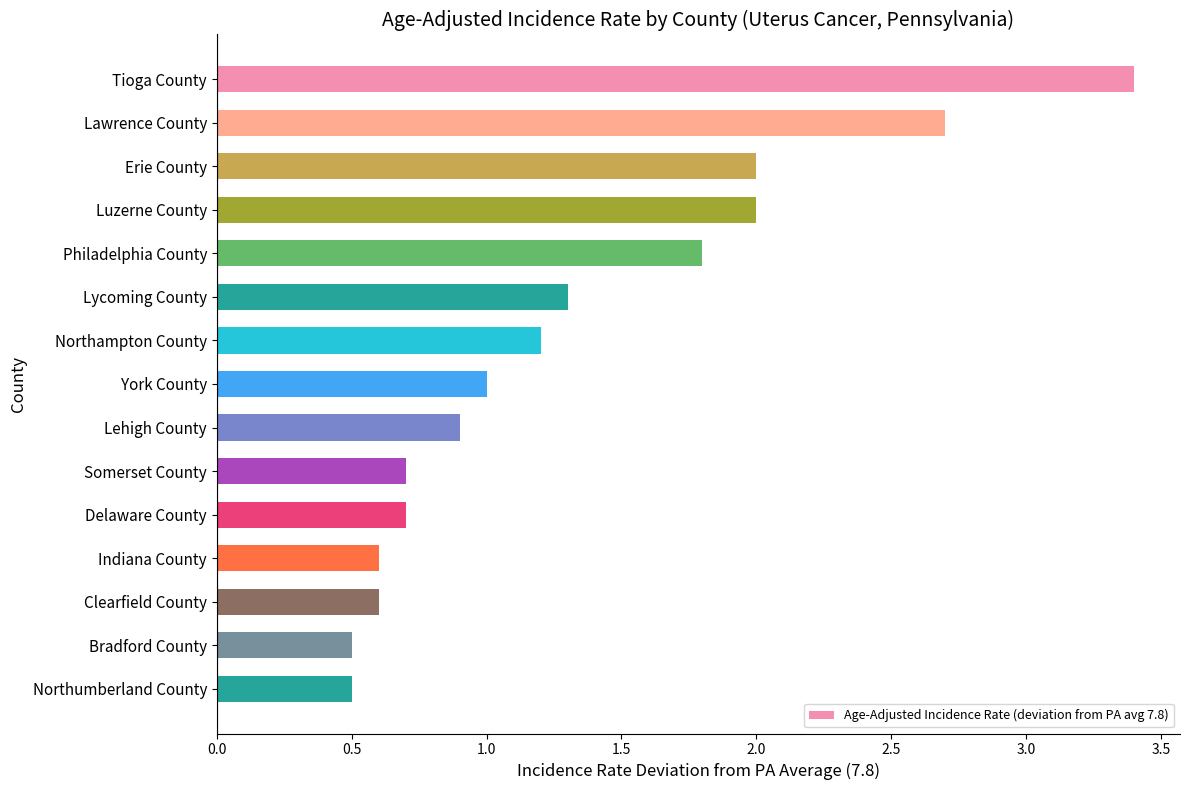

What position from the bottom is Erie County?

13